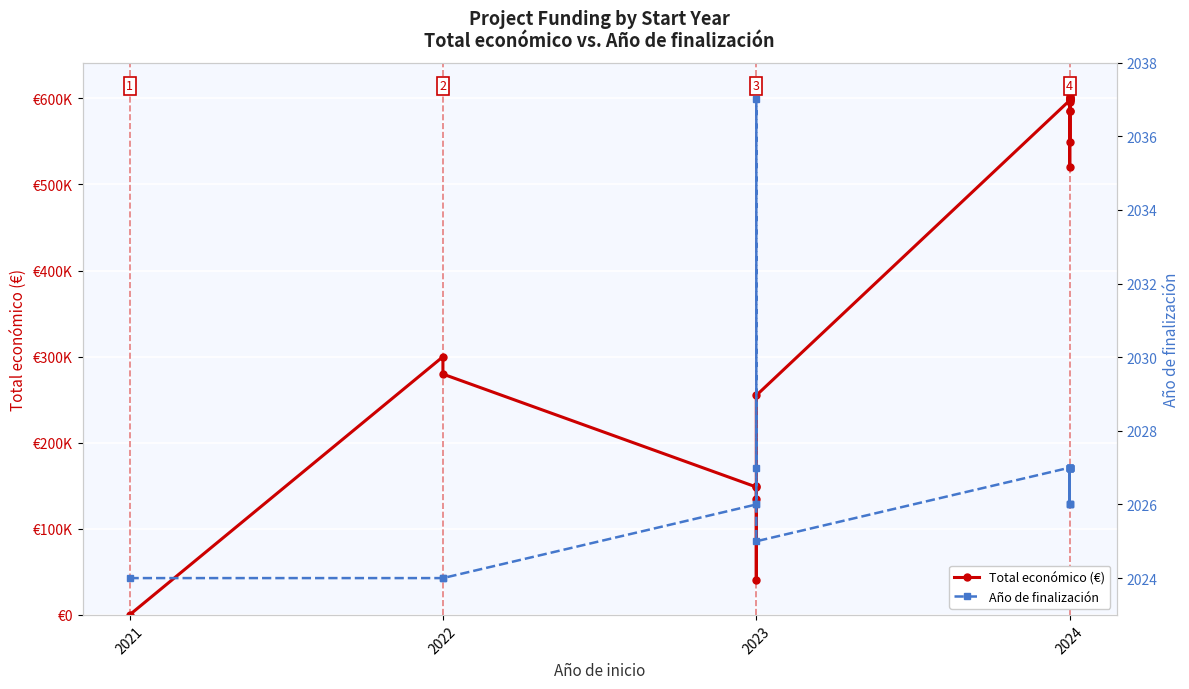

What is the value of the Total económico (€) point at the 17th from the left?

599992.0